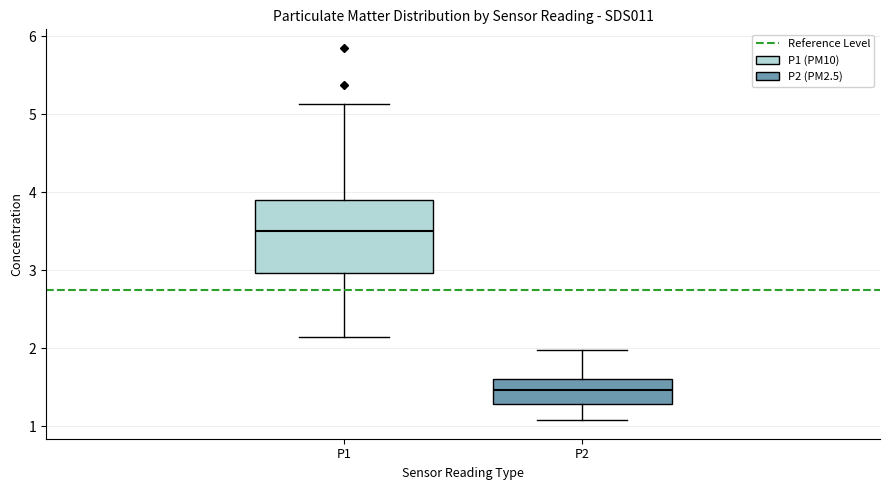

Reading left to right, read every box against the y-axis: the position of its median line, the range the box covers, and the ends of its whiskers. The values are not printed on the chart, so give them approximately, as read against the axis.

P1: median 3.5, box 3.0 to 3.9, whiskers 2.2 to 5.1
P2: median 1.5, box 1.3 to 1.6, whiskers 1.1 to 2.0